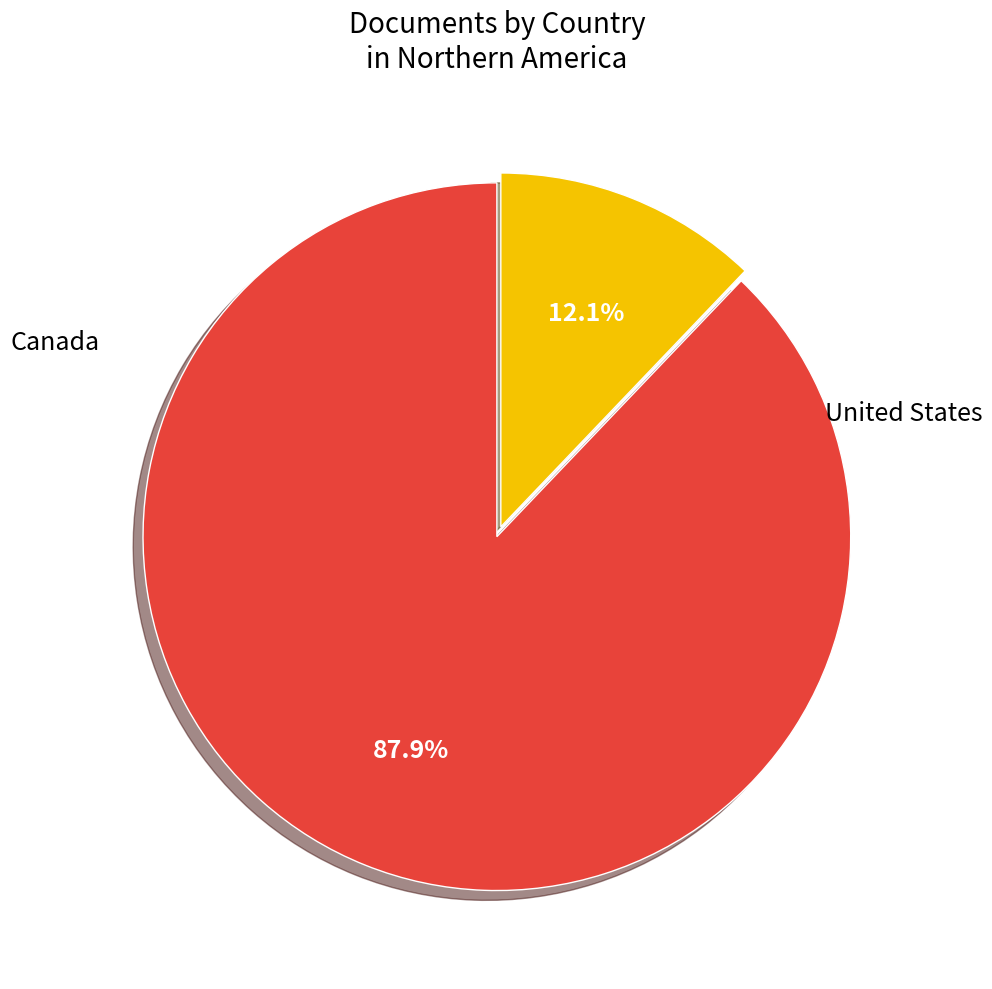

Rank the categories by value from highest to lowest.

United States, Canada